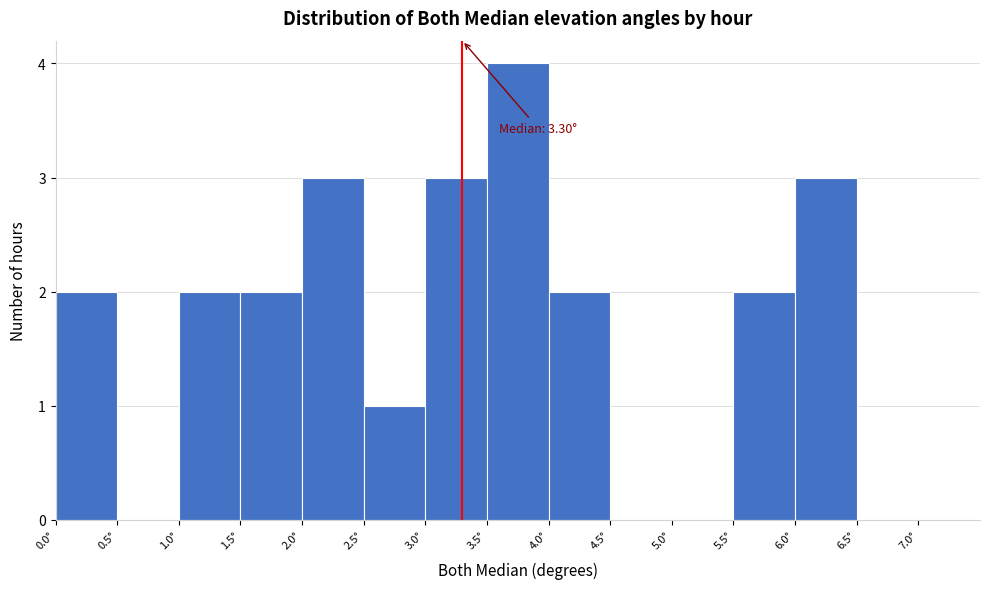

Over which range of the x-axis is the bar tallest?

3.5 to 4.0